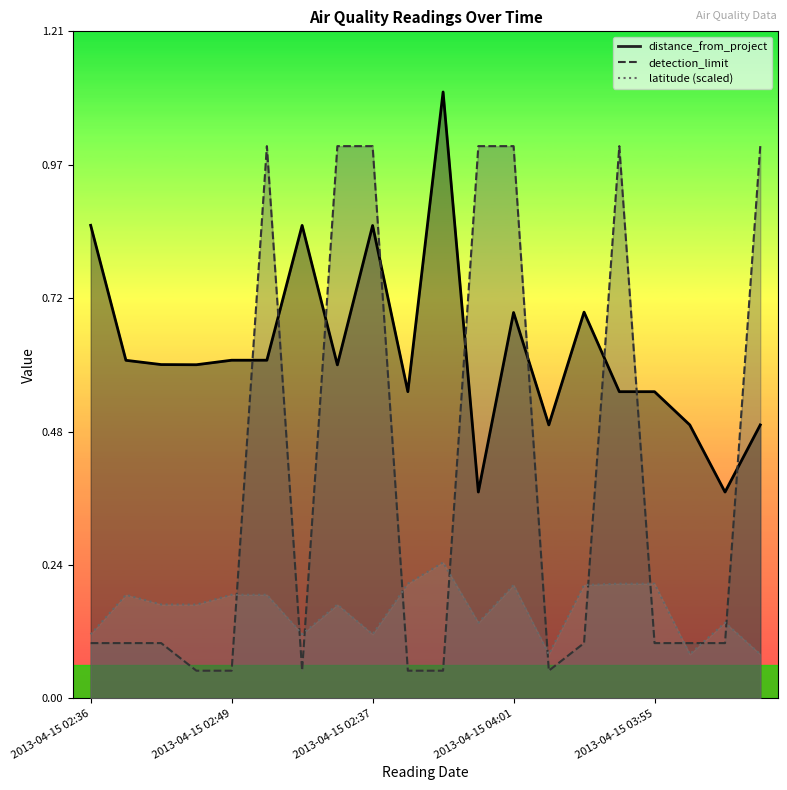

True or false: detection_limit has more than 0 points higher than both neighbors.

True